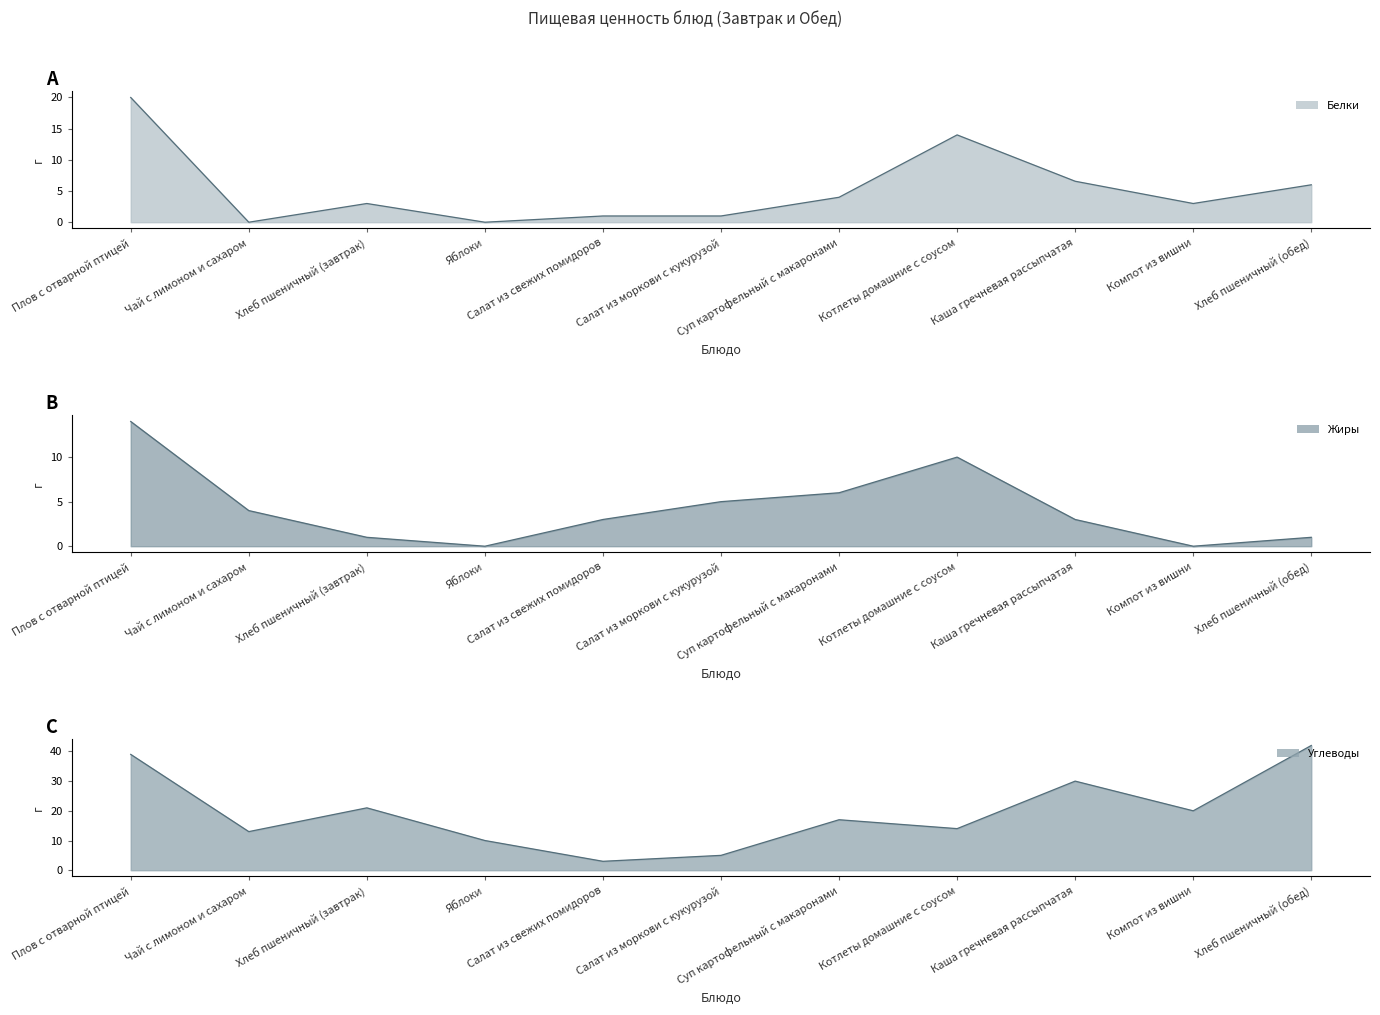

Which has a higher value, Каша гречневая рассыпчатая or Хлеб пшеничный (завтрак)?

Каша гречневая рассыпчатая